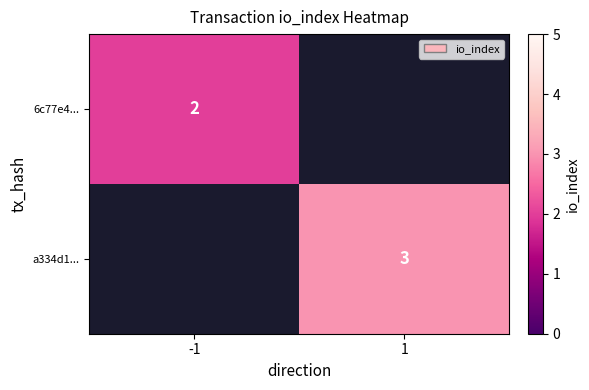

The value of 6c77e4... at -1 is 2. True or false?

True